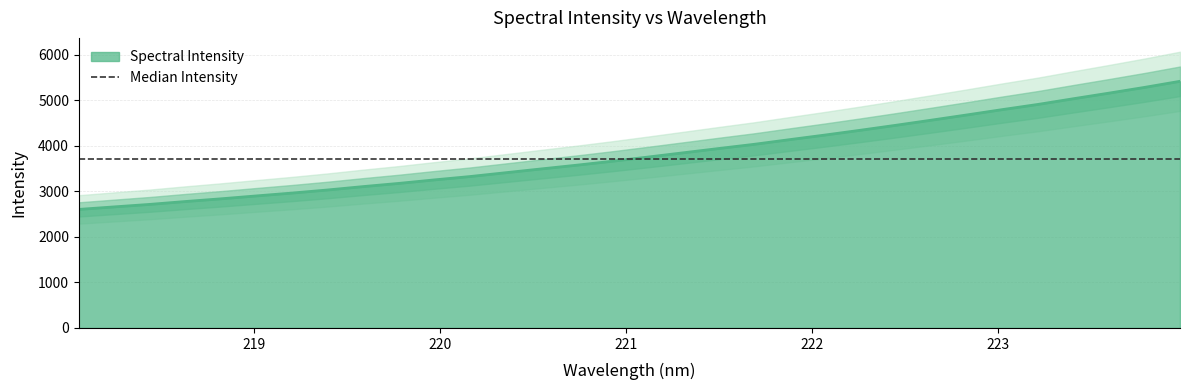

The chart shows a value of 5030.3 at 223.408. True or false?

True